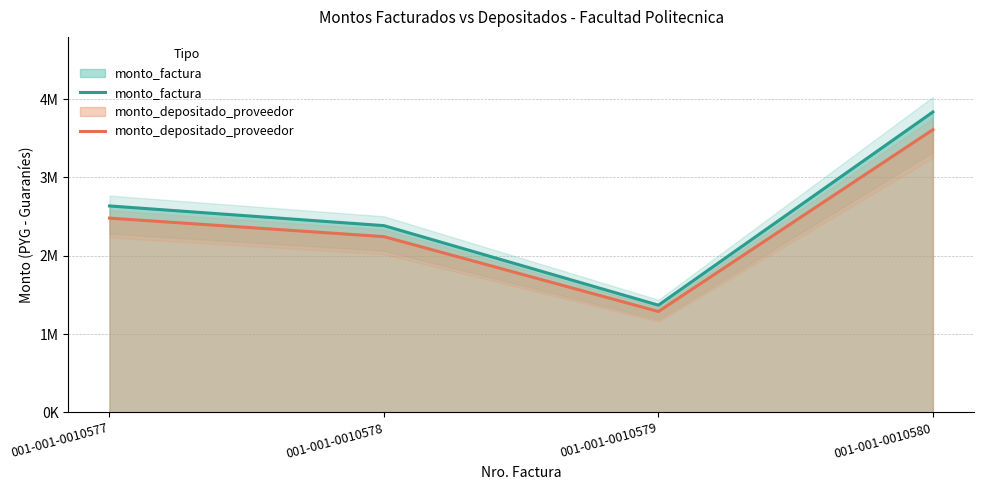

How many data points in monto_depositado_proveedor are less than 2481066?

2